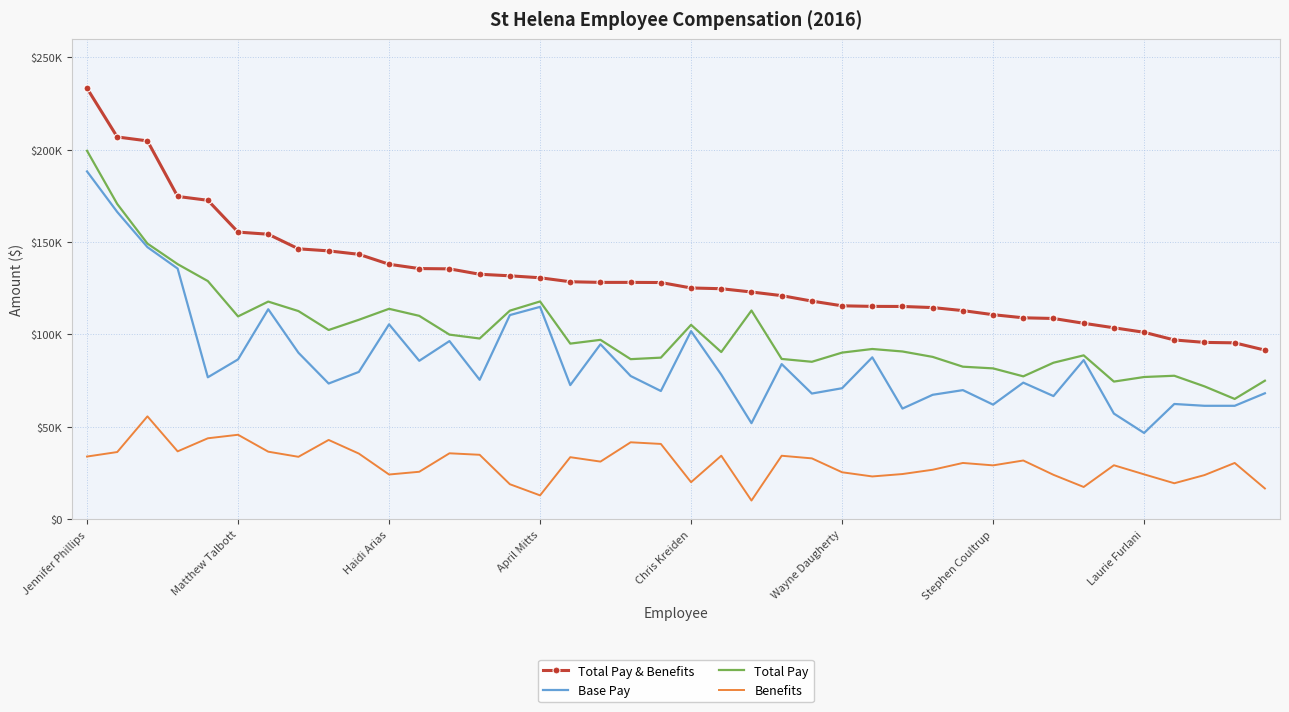

Reading left to right, extract all data points from this chart.

Total Pay & Benefits: 233262.7	206901.3	204773.6	174690.1	172608.4	155380.8	154232.1	146329.2	145211.0	143356.3	137968.0	135640.1	135478.4	132559.8	131715.6	130655.2	128498.8	128154.3	128154.1	128079.0	125130.4	124729.2	122944.5	120980.3	118021.6	115464.8	115161.5	115115.5	114514.6	112879.5	110663.1	108979.5	108609.3	106011.7	103574.3	101130.0	96983.6	95657.0	95417.7	91484.9
Base Pay: 188242.1	166284.7	147245.8	135630.8	76765.7	86447.2	113609.0	90056.4	73387.4	79673.3	105439.3	85694.6	96375.0	75403.6	110446.0	114903.2	72531.8	94640.6	77453.7	69339.4	101747.6	78217.6	51912.5	83908.8	67968.1	70844.3	87569.0	59825.3	67284.9	69813.0	61963.6	73865.9	66593.7	86080.6	57117.8	46622.7	62310.9	61326.5	61326.3	68108.2
Total Pay: 199412.1	170610.5	149161.1	138030.8	128870.9	109737.6	117751.5	112621.3	102370.8	107900.6	113846.6	110035.7	99866.5	97760.4	112846.0	117829.6	94998.4	97040.6	86584.6	87401.6	105167.0	90435.6	112917.6	86702.7	85161.0	90126.4	92087.8	90740.0	87811.4	82502.2	81587.9	77275.4	84656.6	88640.3	74437.8	76914.9	77598.5	71846.7	65039.4	74919.0
Benefits: 33850.7	36290.8	55612.5	36659.2	43737.5	45643.2	36480.6	33707.9	42840.2	35455.7	24121.5	25604.3	35611.8	34799.4	18869.6	12825.6	33500.4	31113.7	41569.4	40677.5	19963.4	34293.6	10026.9	34277.6	32860.7	25338.4	23073.7	24375.5	26703.2	30377.3	29075.2	31704.0	23952.7	17371.5	29136.5	24215.0	19385.0	23810.3	30378.3	16566.0